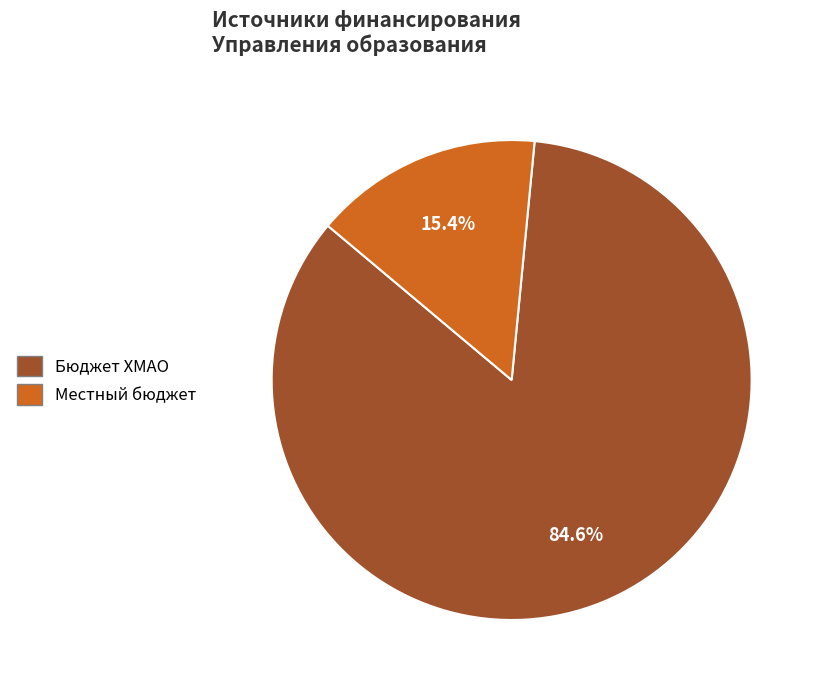

Does any single category account for the majority?

Yes